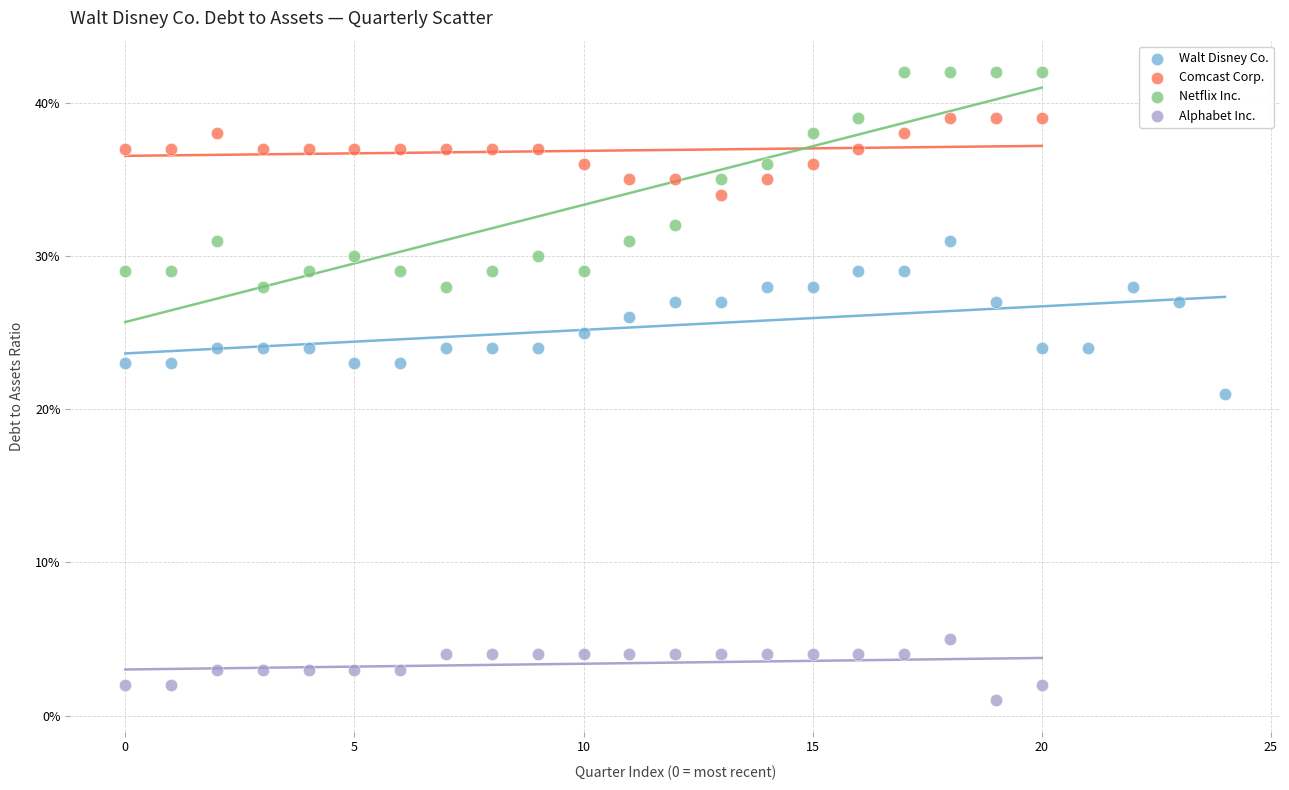

Which series has the widest spread of Y values?

Netflix Inc.